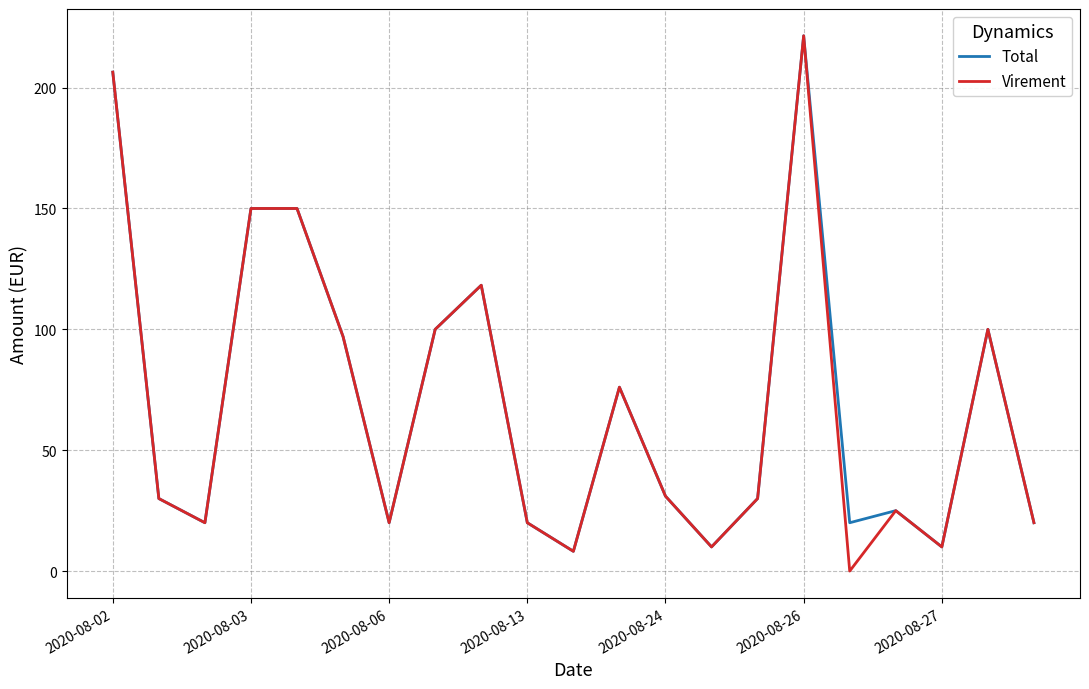

What is the average value of the Virement series?

68.7